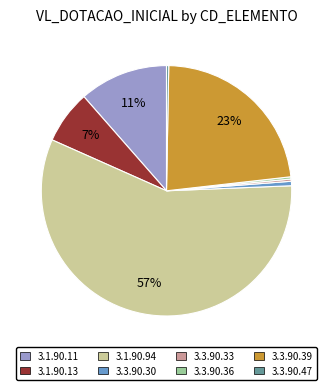

Do 3.3.90.33 and 3.3.90.39 together represent more than half of the pie?

No